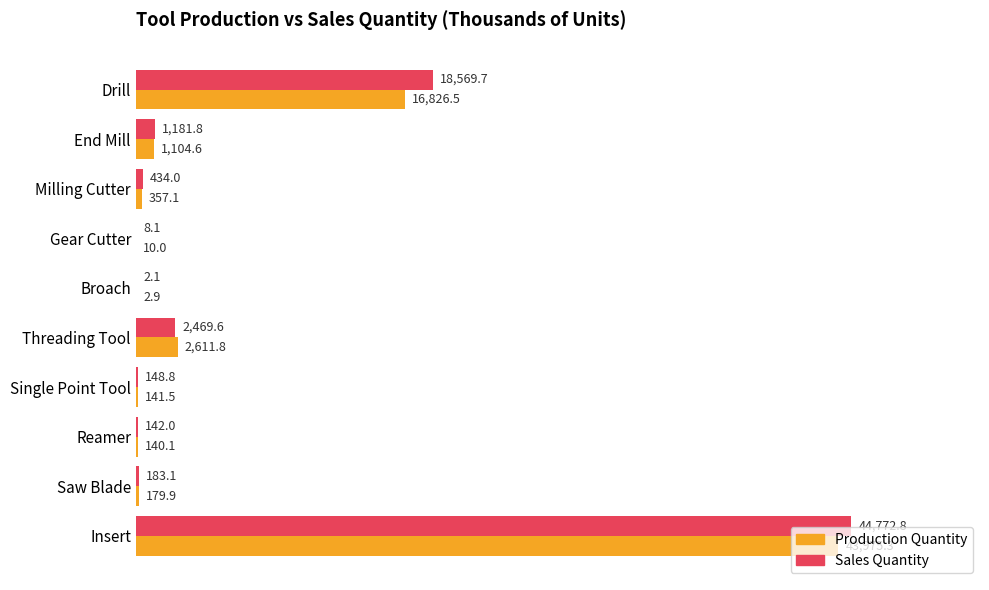

At which category is the sum across all series the highest?

Insert